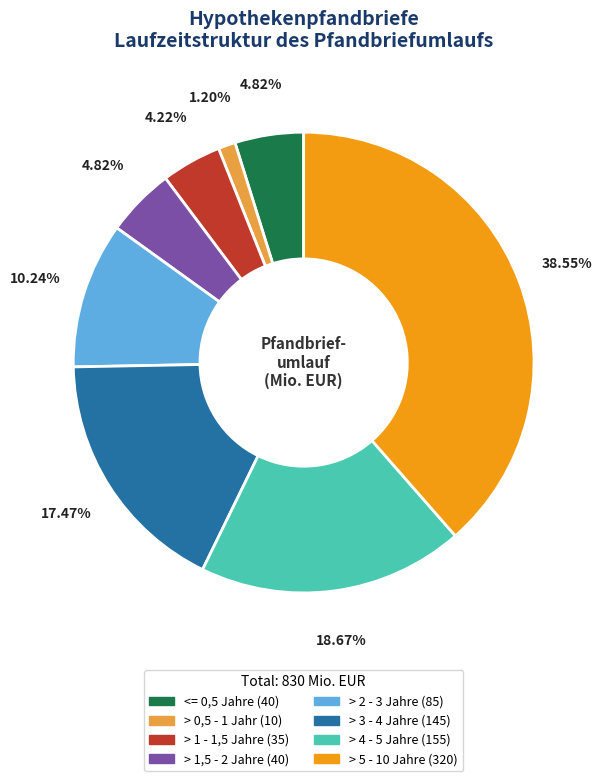

Is there a majority slice in this chart?

No